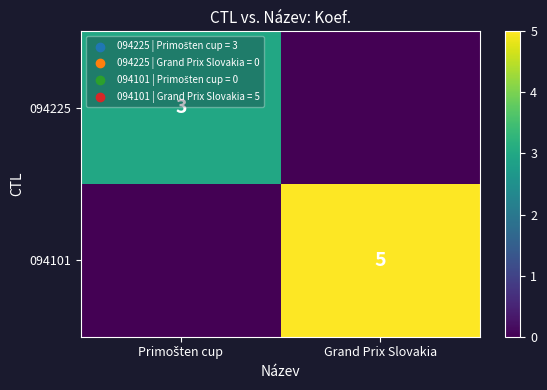

The 094101 series shows 7 at Grand Prix Slovakia. True or false?

False